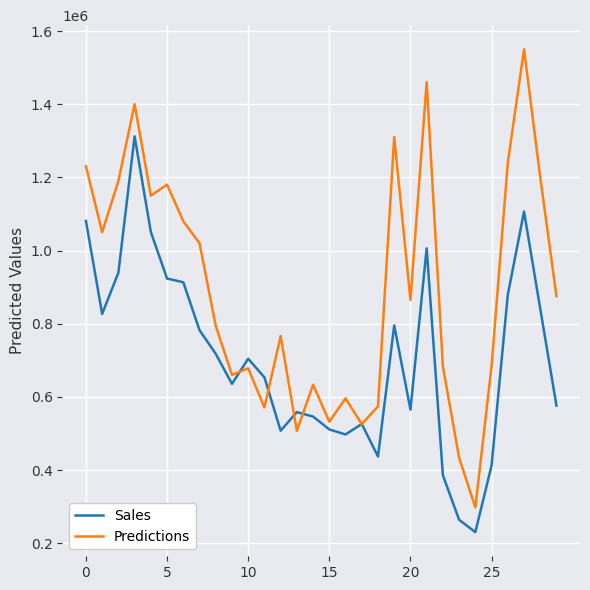

Count the number of data series in this chart.

2